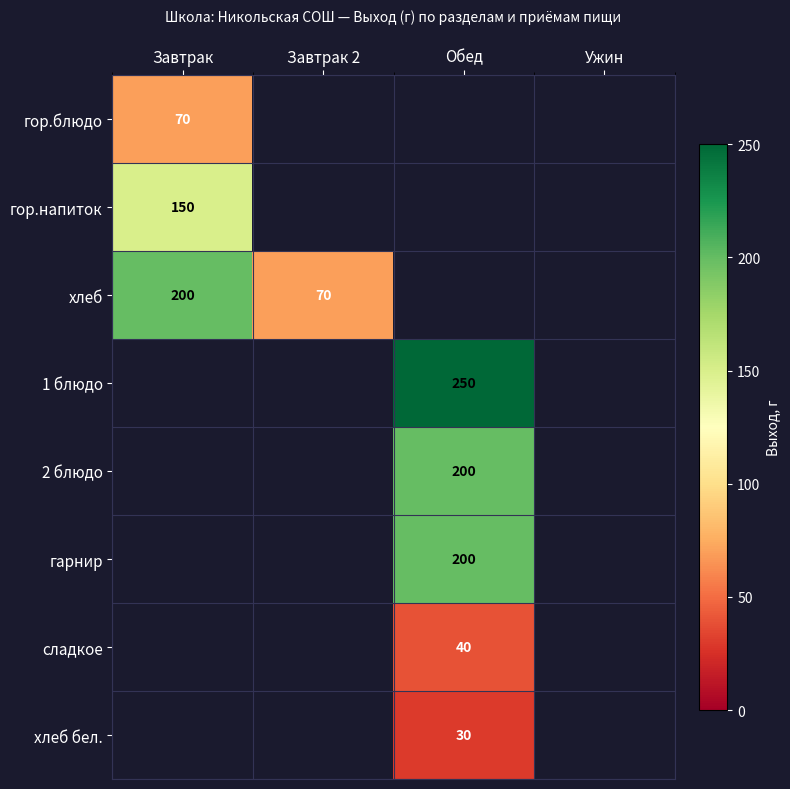

Is it true that гарнир equals 94 at Обед?

False